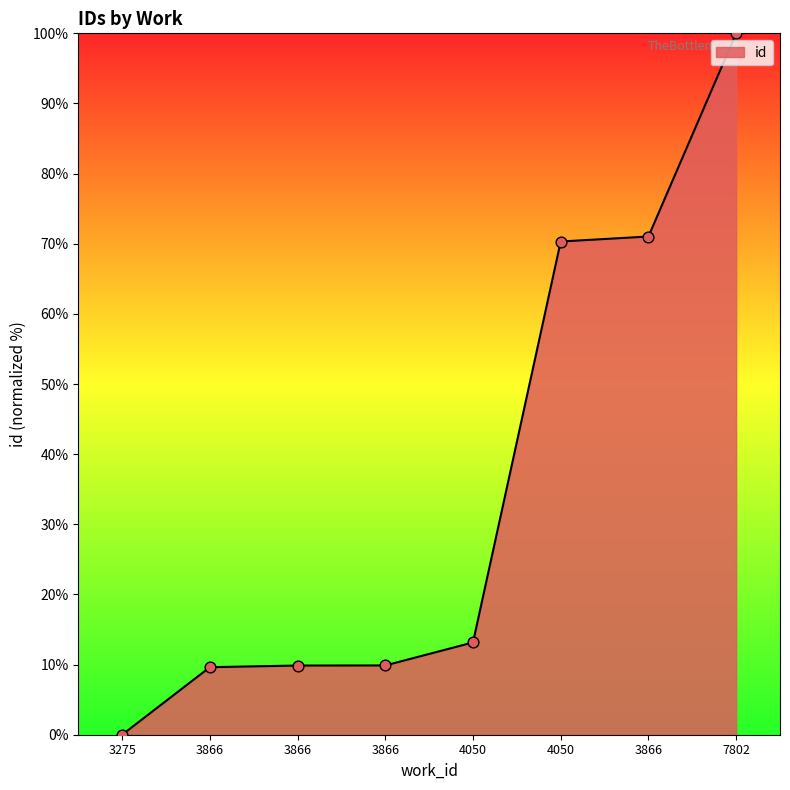

Between 4050 and 3866, which is larger?

4050